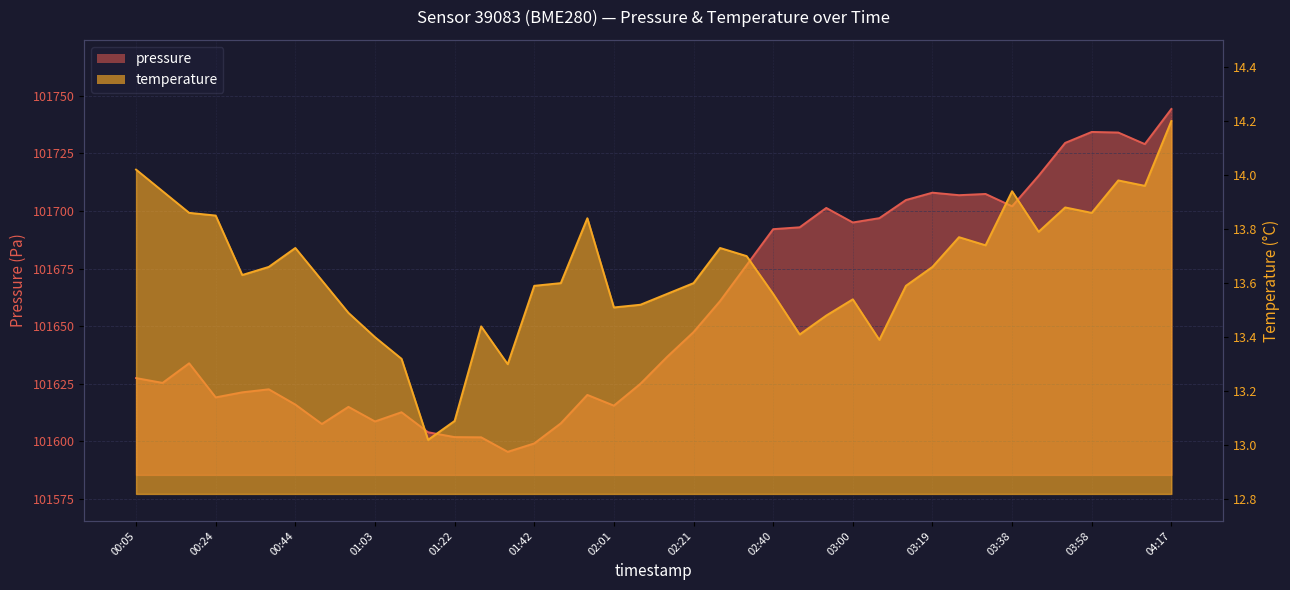

At which label does temperature reach its peak?

04:17